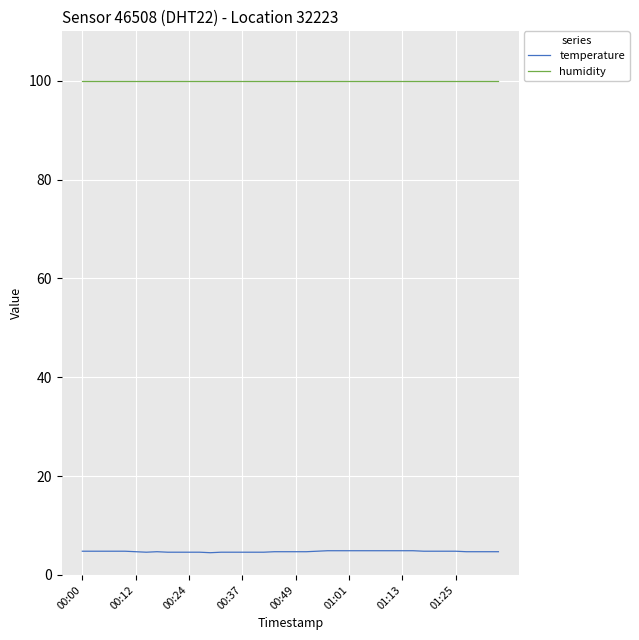

Which series has the widest spread of values?

temperature